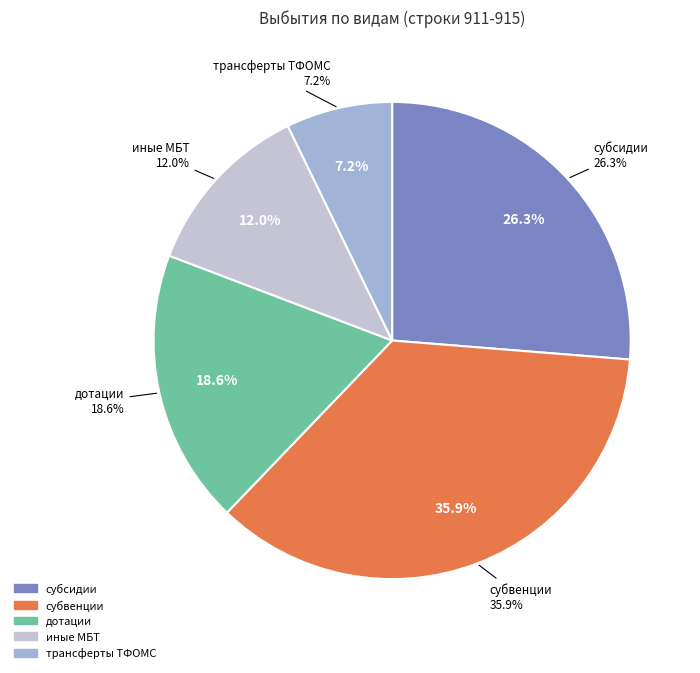

Which has a higher value, иные межбюджетные трансферты or трансферты бюджету территориального фонда?

иные межбюджетные трансферты